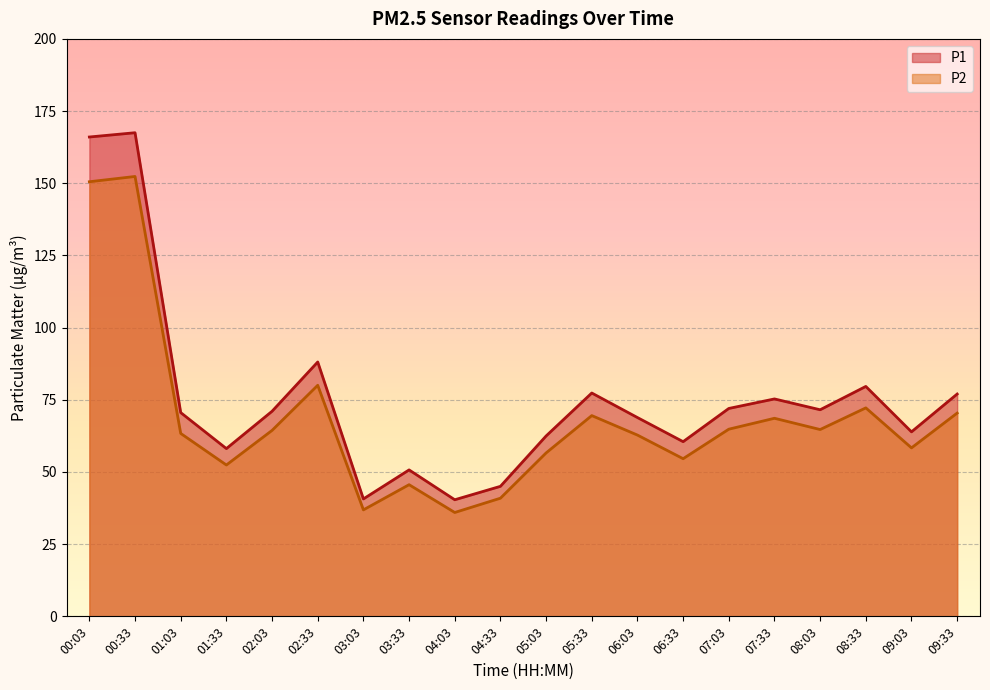

What are all the series names shown in the legend?

P1, P2